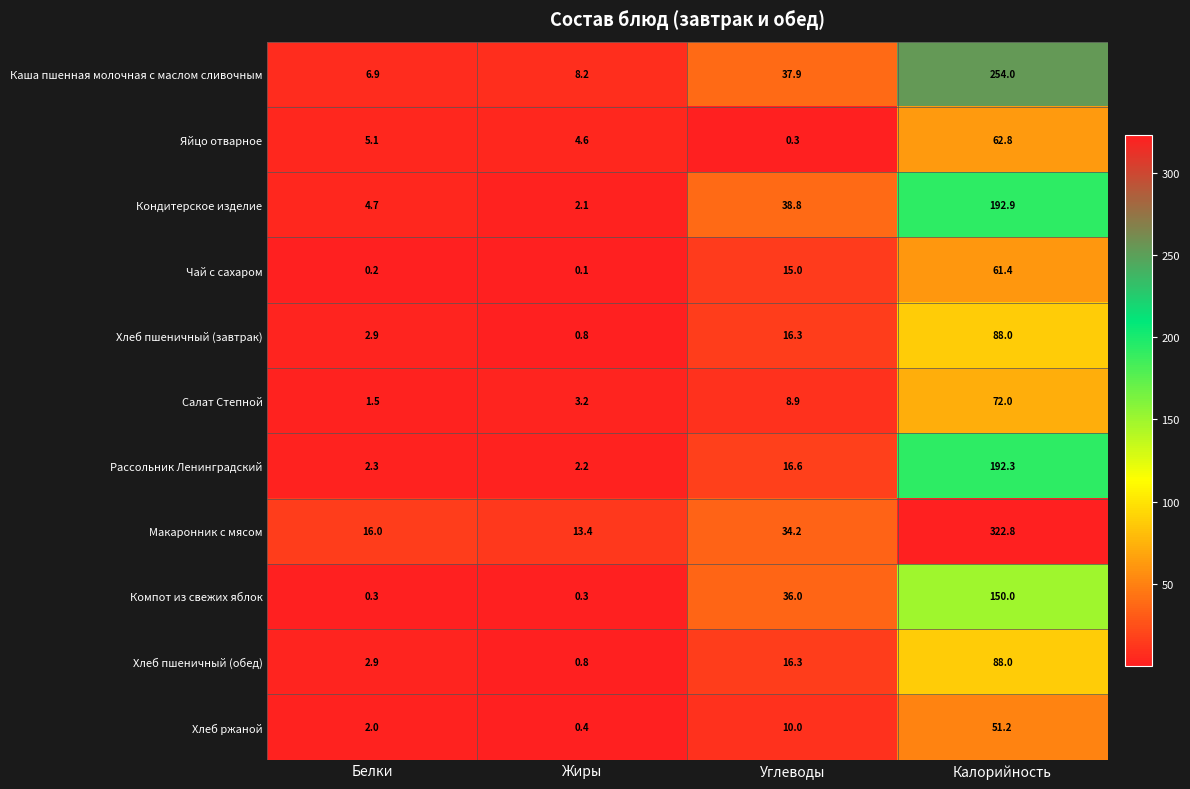

The Салат Степной series shows 1.5 at Белки. True or false?

True